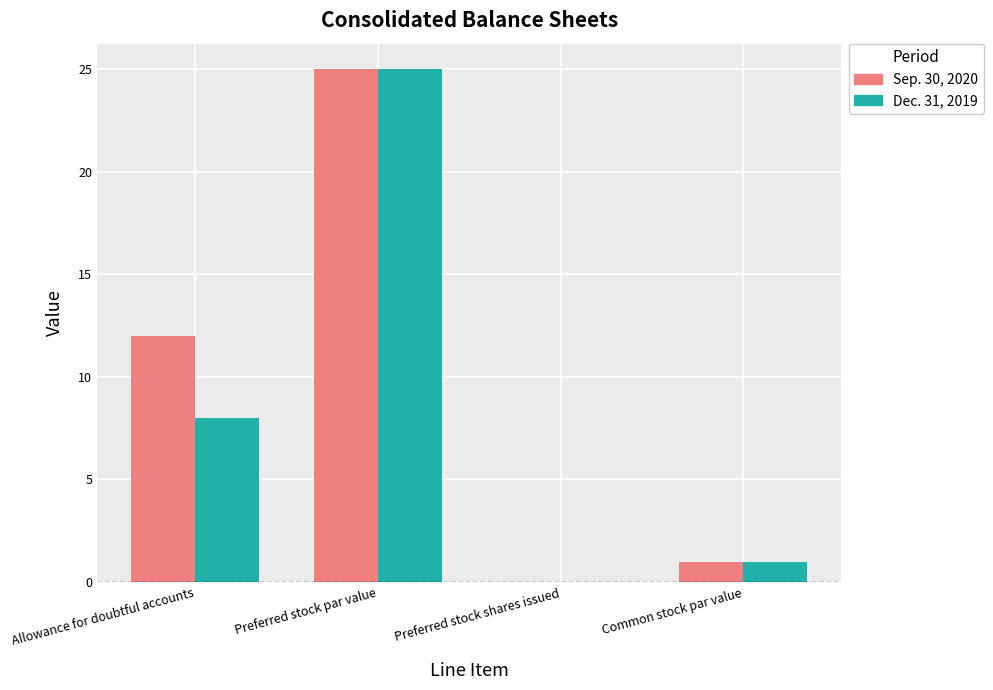

Are the bars horizontal?

No